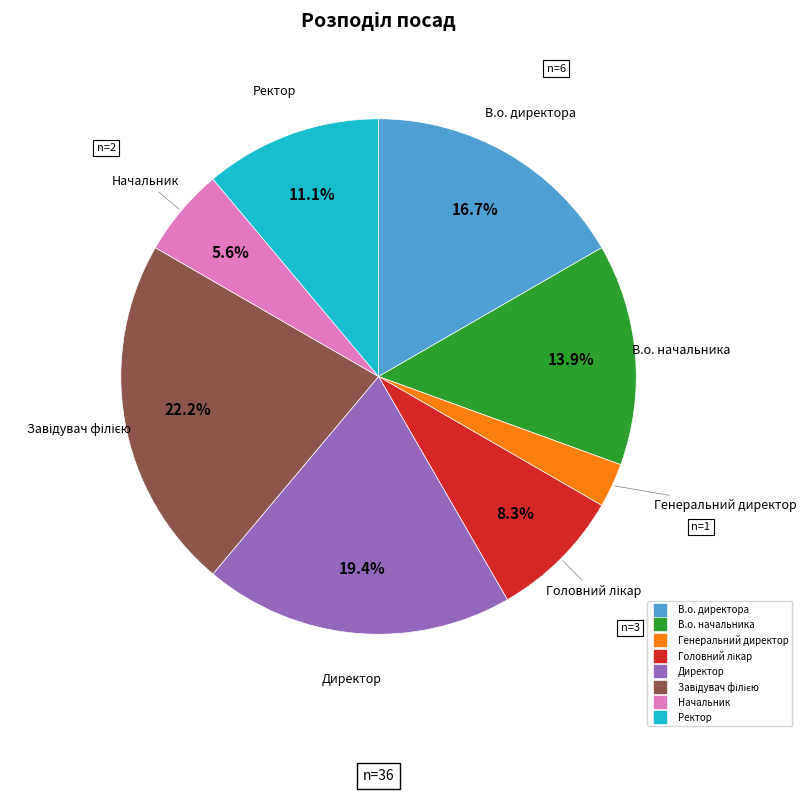

Which category has the smallest portion of the pie?

Генеральний директор